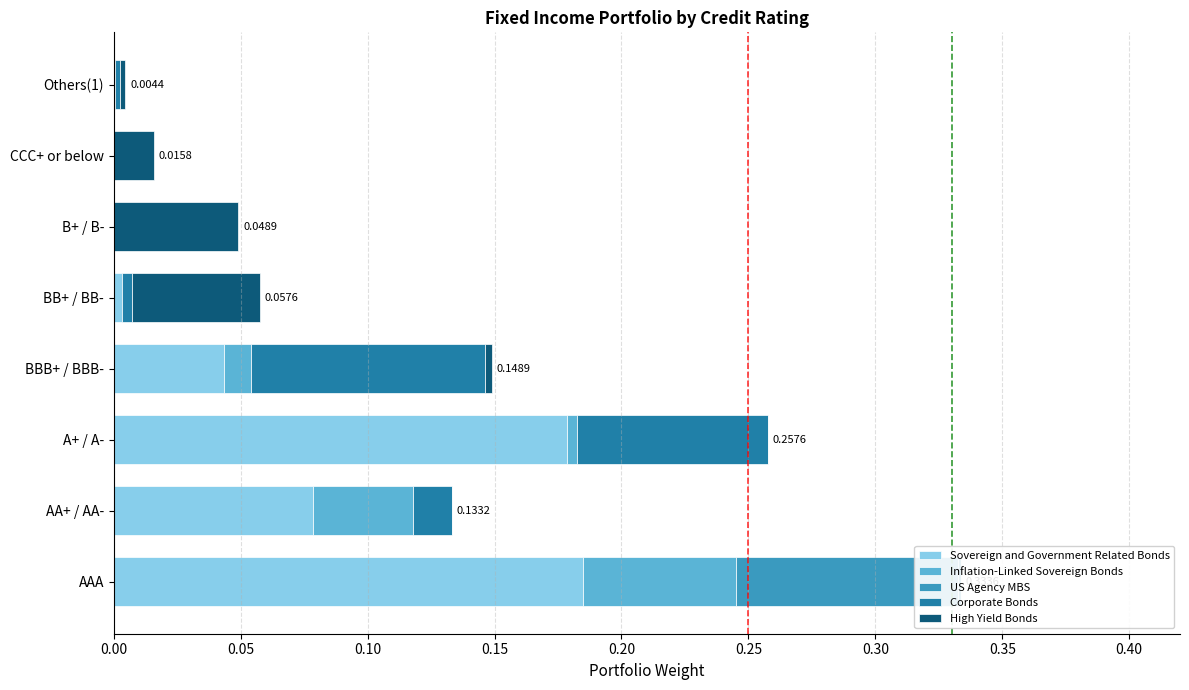

Which series has the widest spread of values?

Sovereign and Government Related Bonds